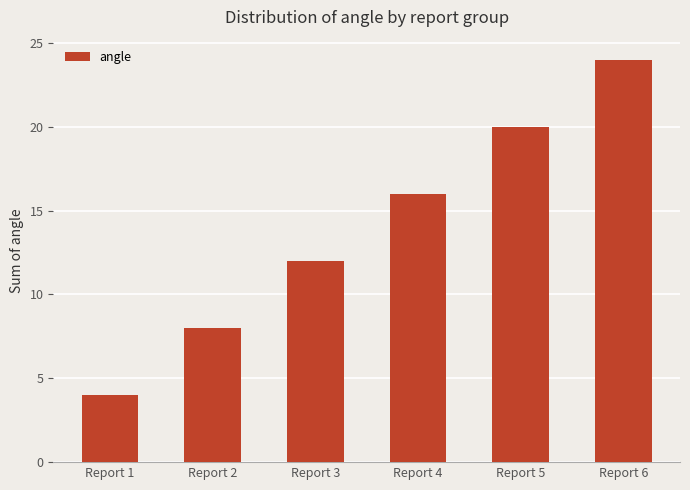

List the labels in order of value, largest first.

Report 6, Report 5, Report 4, Report 3, Report 2, Report 1